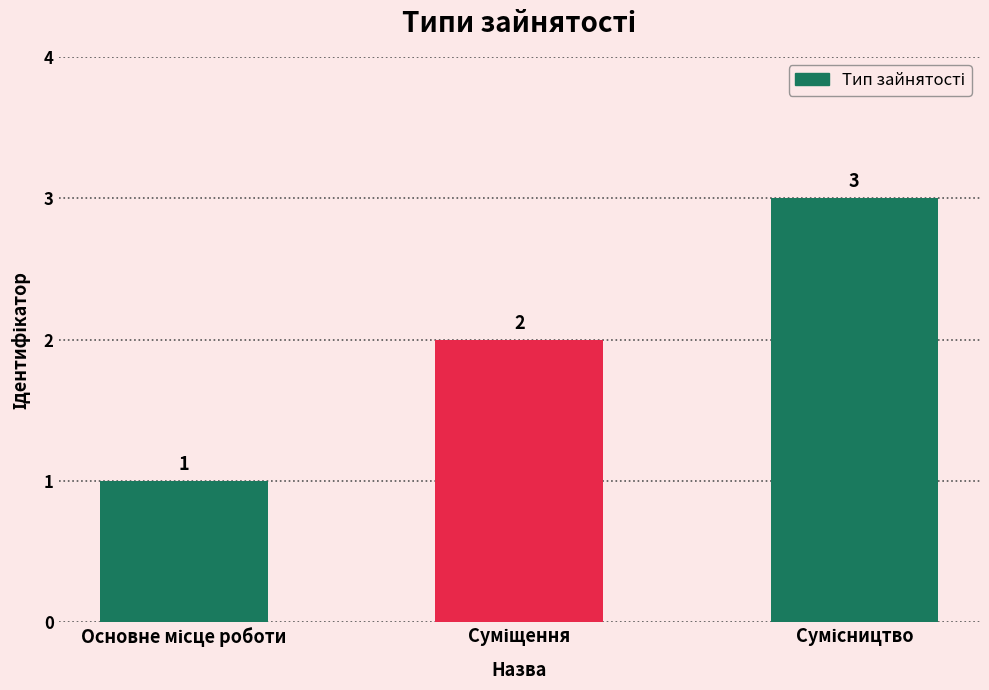

How many values are between 1 and 3?

3